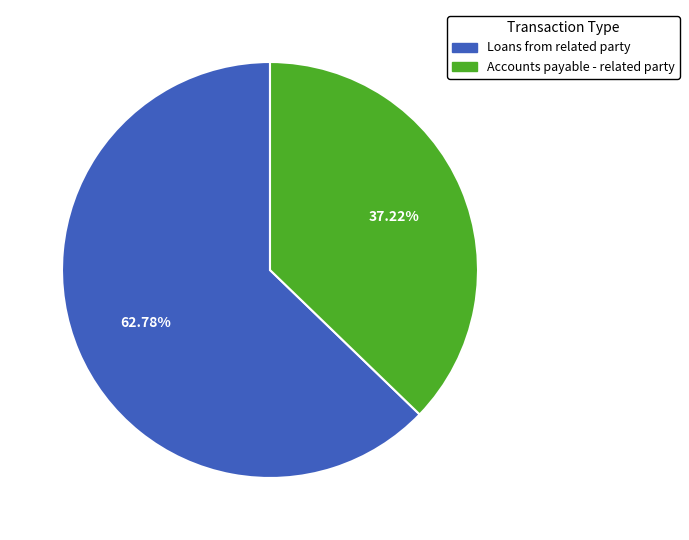

What is the total percentage of Accounts payable - related party and Loans from related party?

100.0%